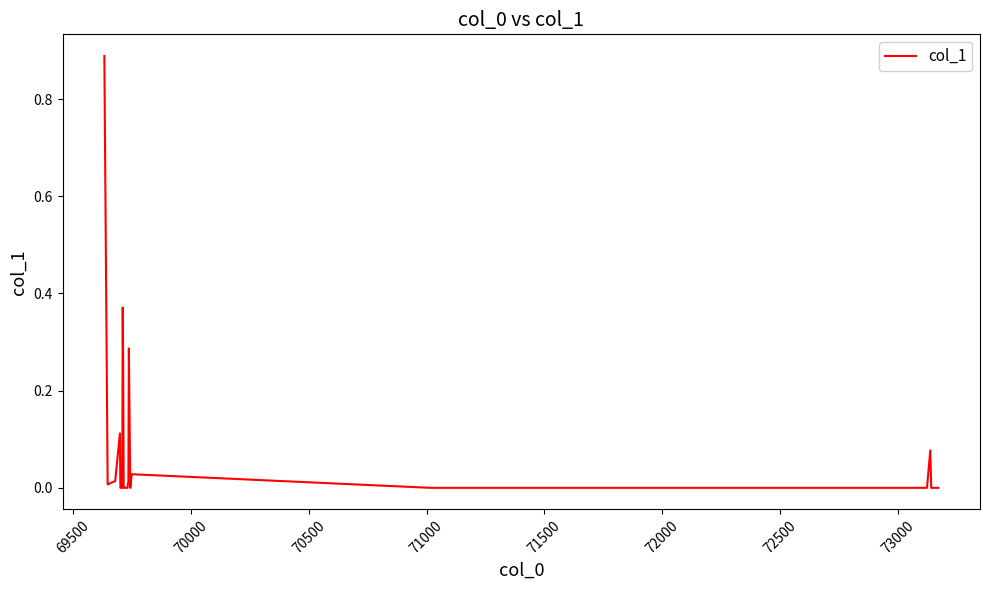

Which label corresponds to the smallest value in the chart?

71000